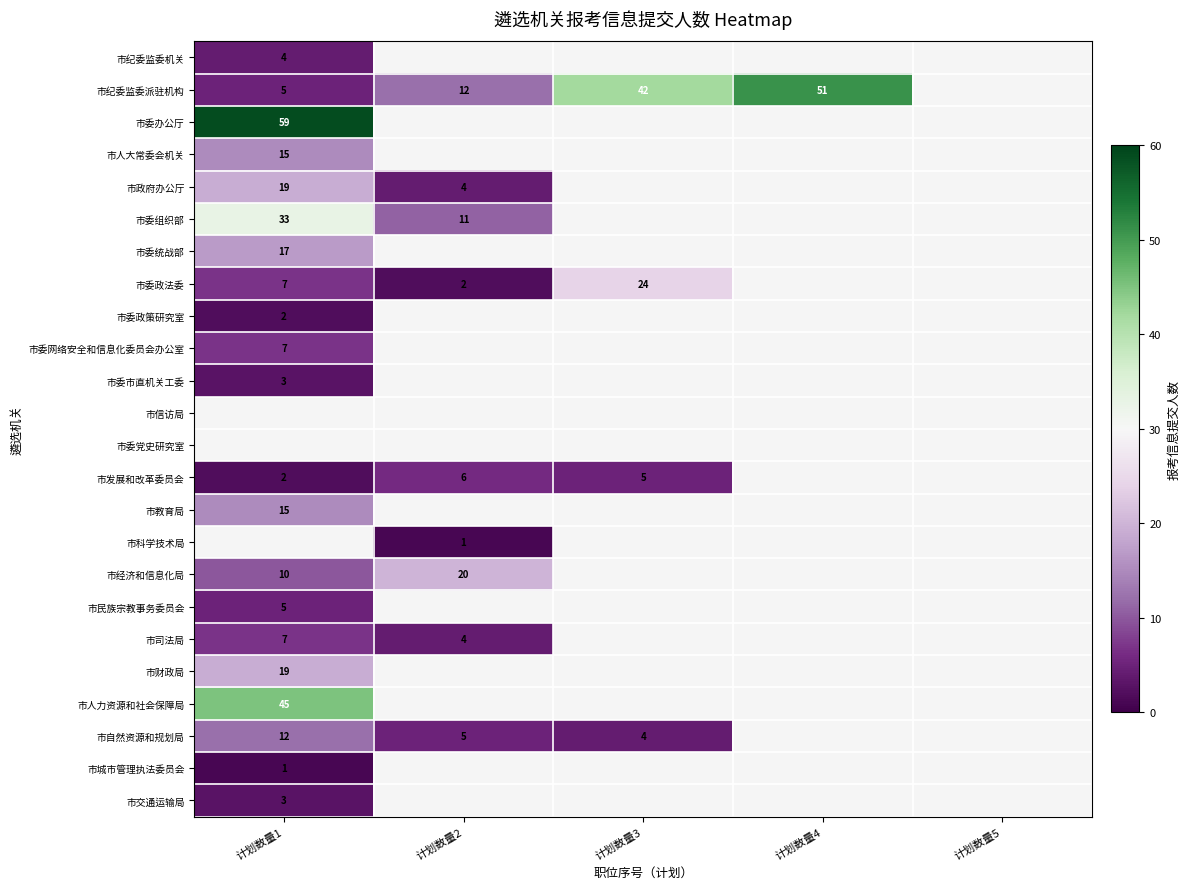

The 市自然资源和规划局 series shows 17 at 计划数量1. True or false?

False